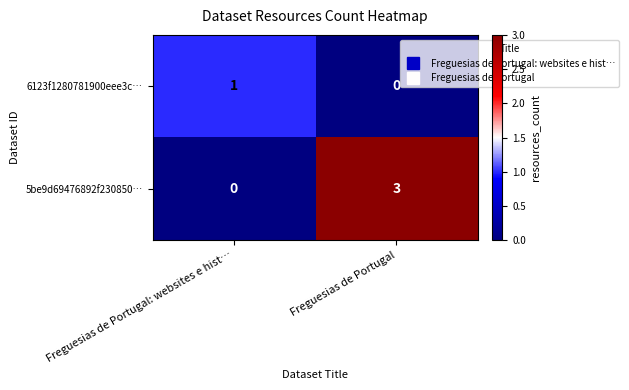

Reading left to right, extract all data points from this chart.

6123f1280781900eee3c…: 1	0
5be9d69476892f230850…: 0	3